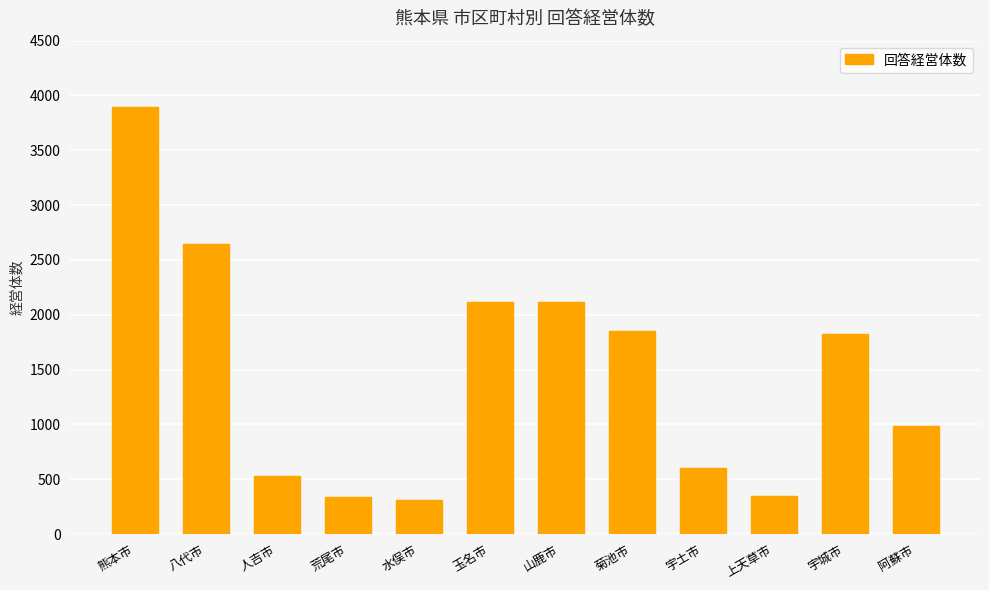

Which has a higher value, 人吉市 or 菊池市?

菊池市